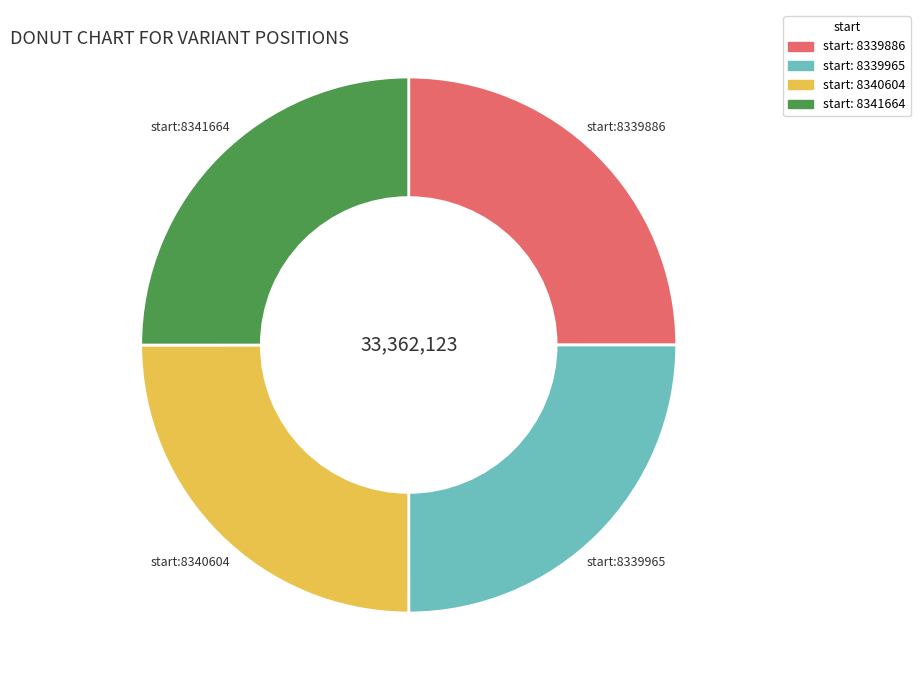

Does start:8339886 represent more than half of the total?

No